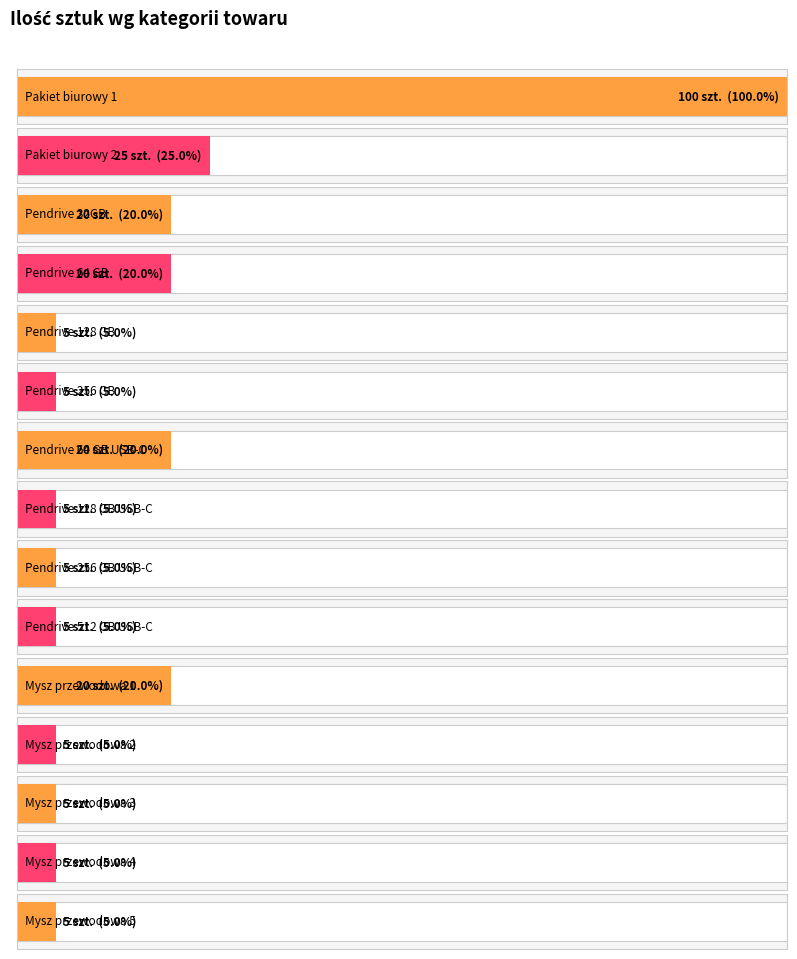

The value at Pendrive 512 GB USB-C is 2. True or false?

False